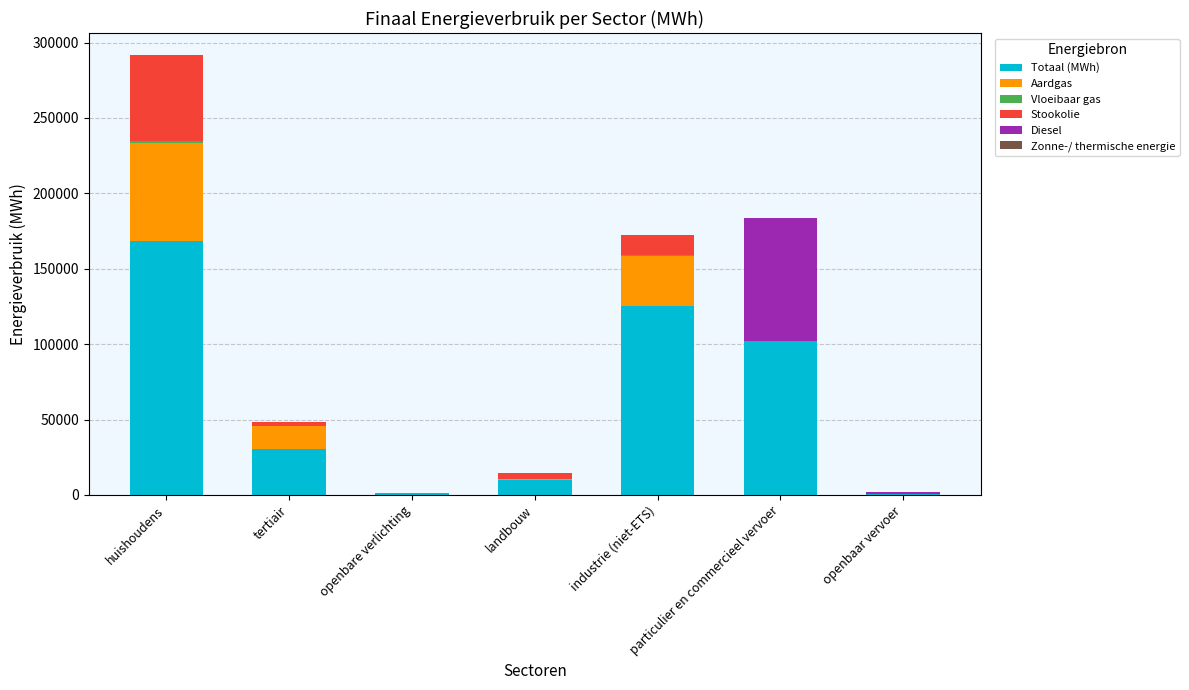

At which category is the sum across all series the highest?

huishoudens